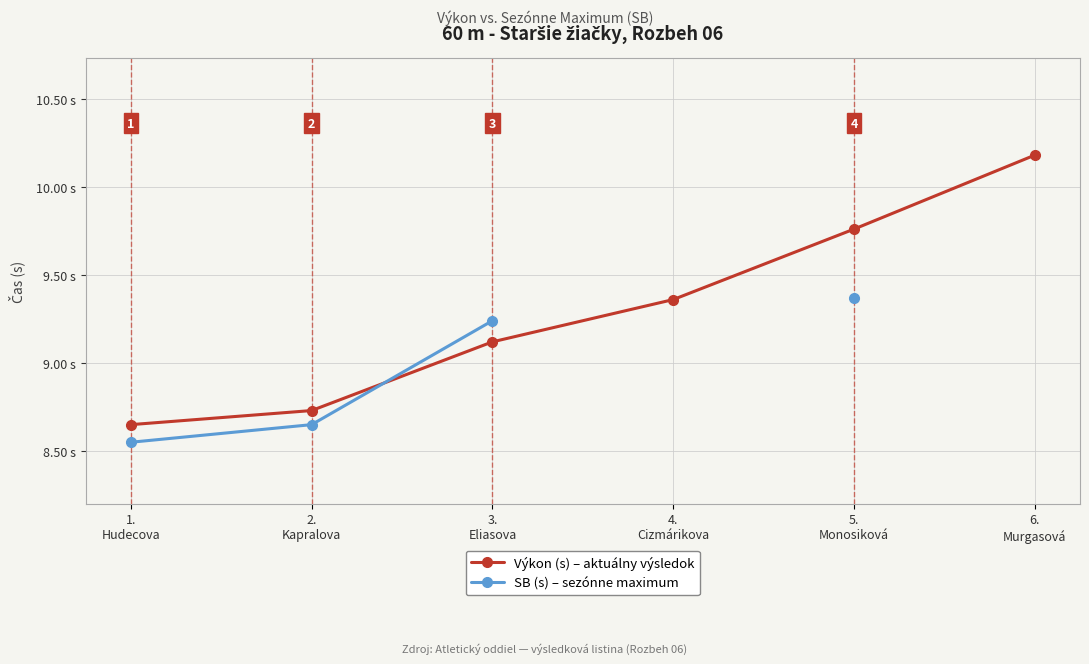

Which series ends up on top after the final intersection of SB (s) – sezónne maximum and Výkon (s) – aktuálny výsledok?

SB (s) – sezónne maximum